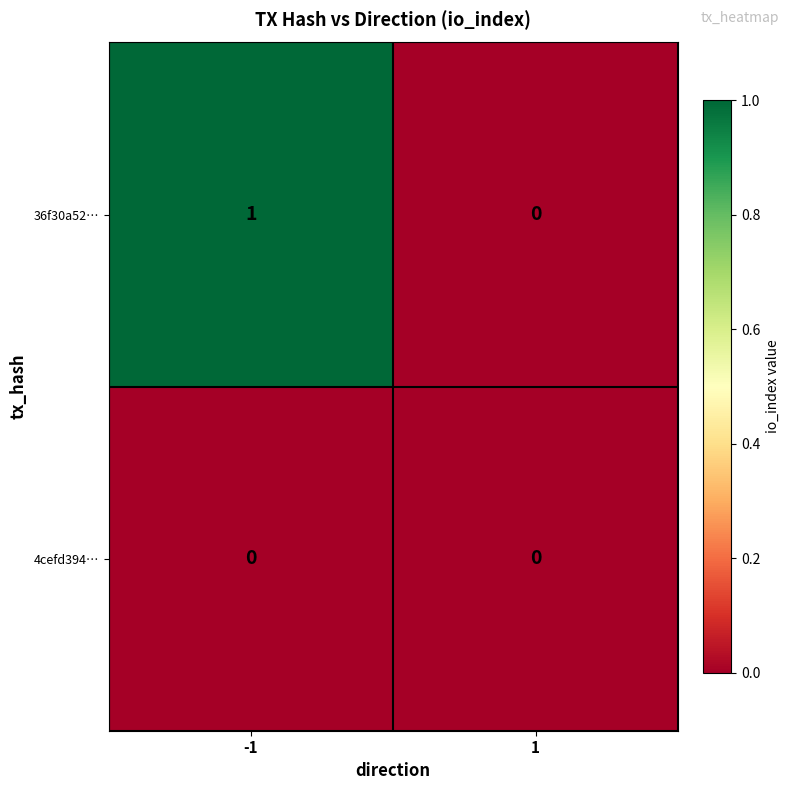

Which series has the largest range (max minus min)?

36f30a52…